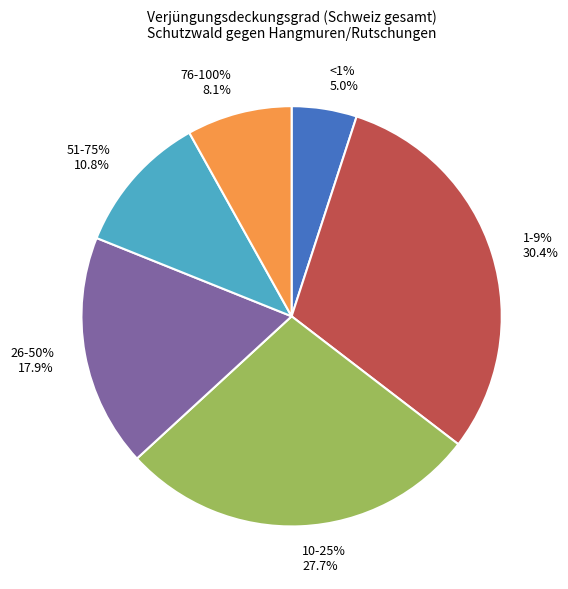

Is it true that 1-9% is 17% of the pie?

False